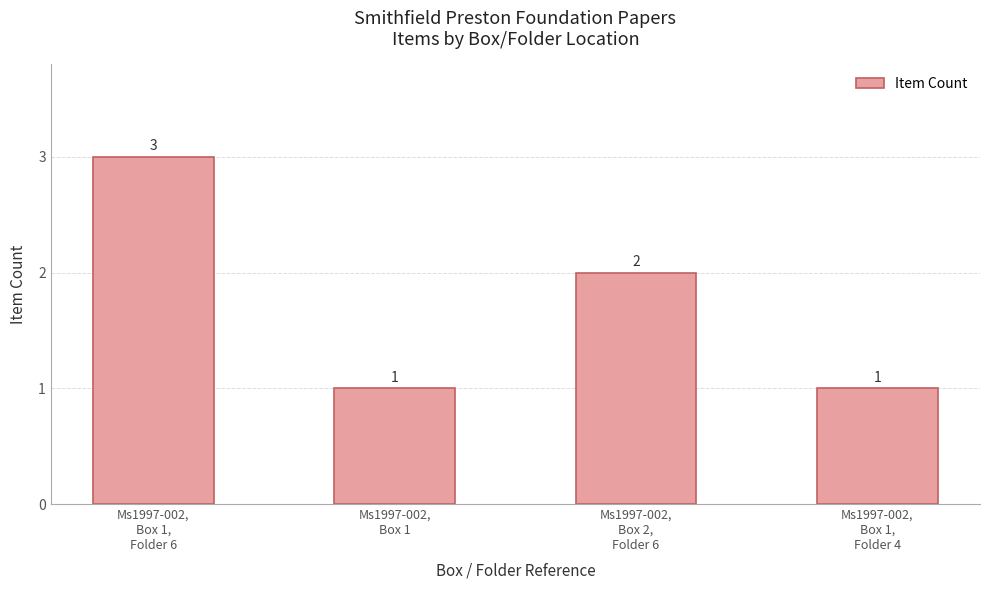

Reading left to right, what are all the values shown in this chart?

3	1	2	1